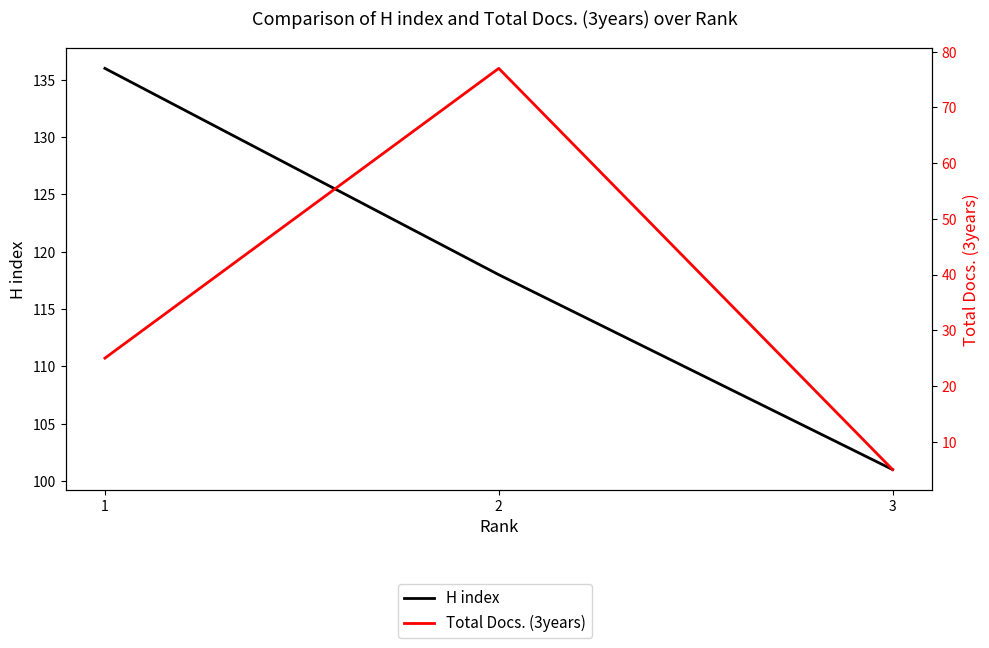

Is it true that H index equals 75 at 2?

False